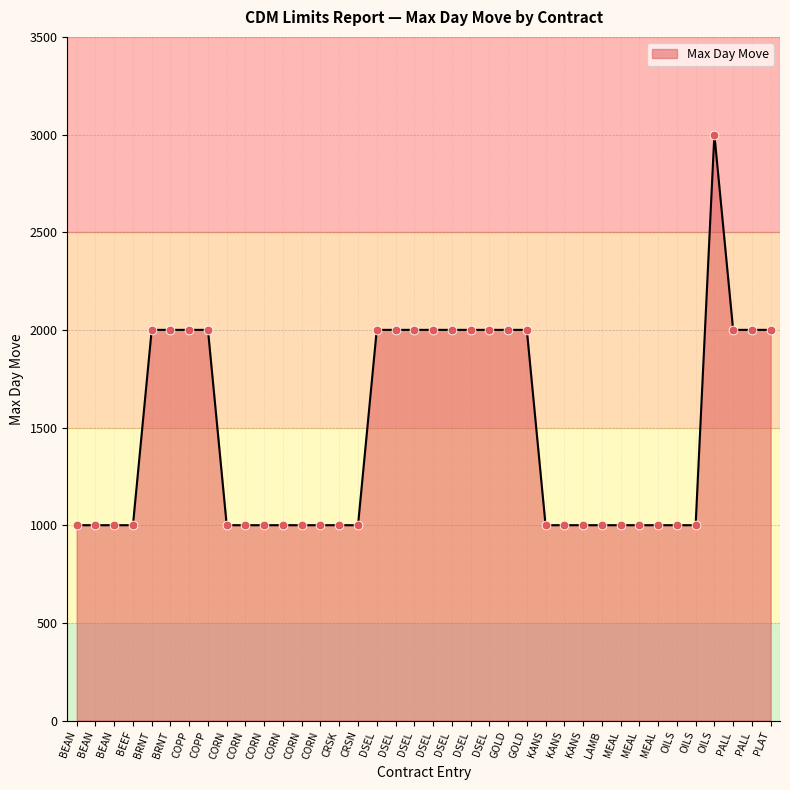

Between OILS and PALL, which is larger?

PALL